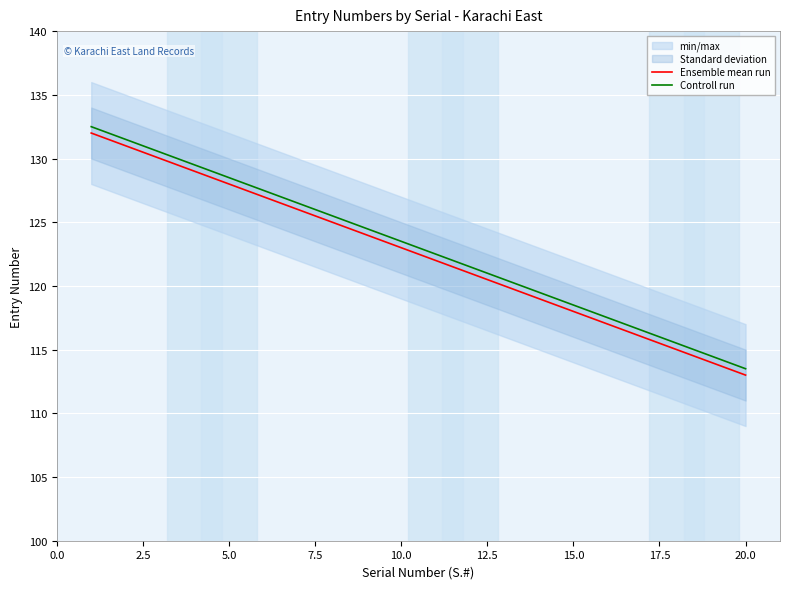

What is the highest value of the Controll run series?

132.5